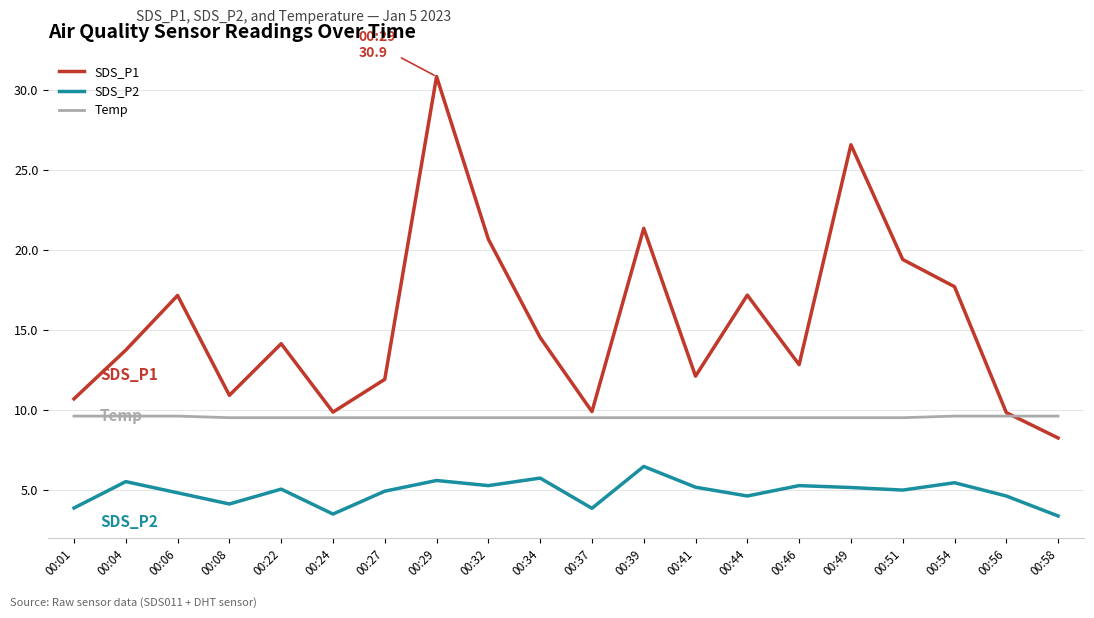

Which series changed the most between 00:08 and 00:22?

SDS_P1